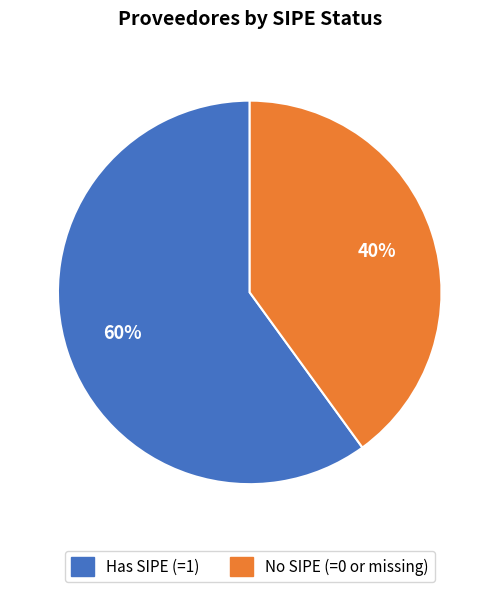

What is the ratio of the value at No SIPE (=0 or missing) to the value at Has SIPE (=1)?

0.7